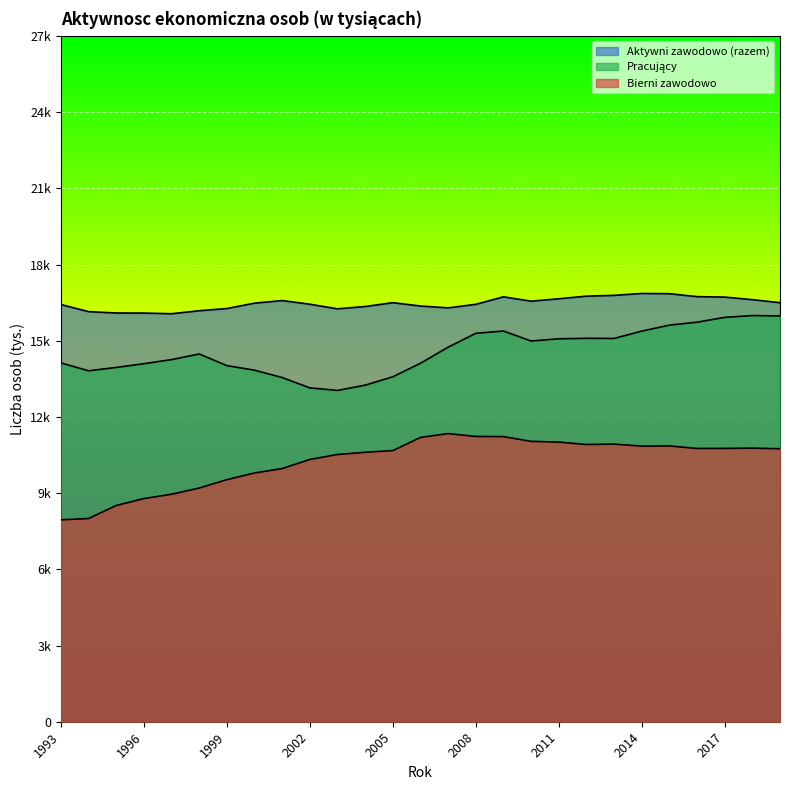

Read the Pracujący value at 2007.

14746.0